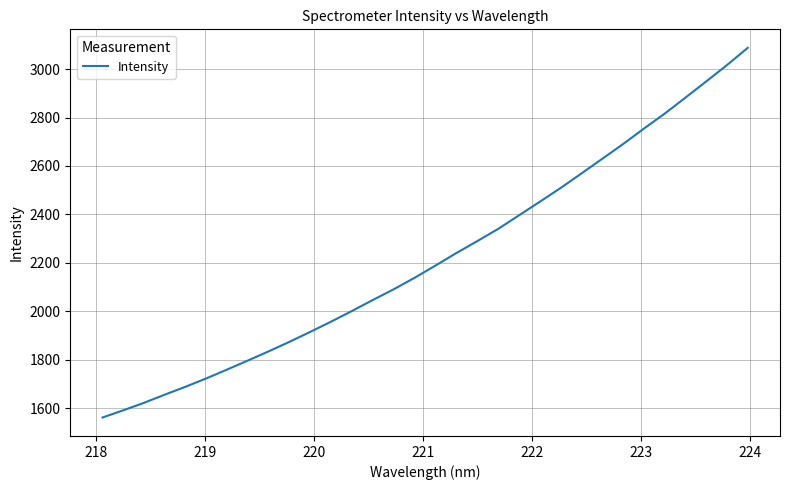

What is the difference between the maximum and minimum values?

1525.0